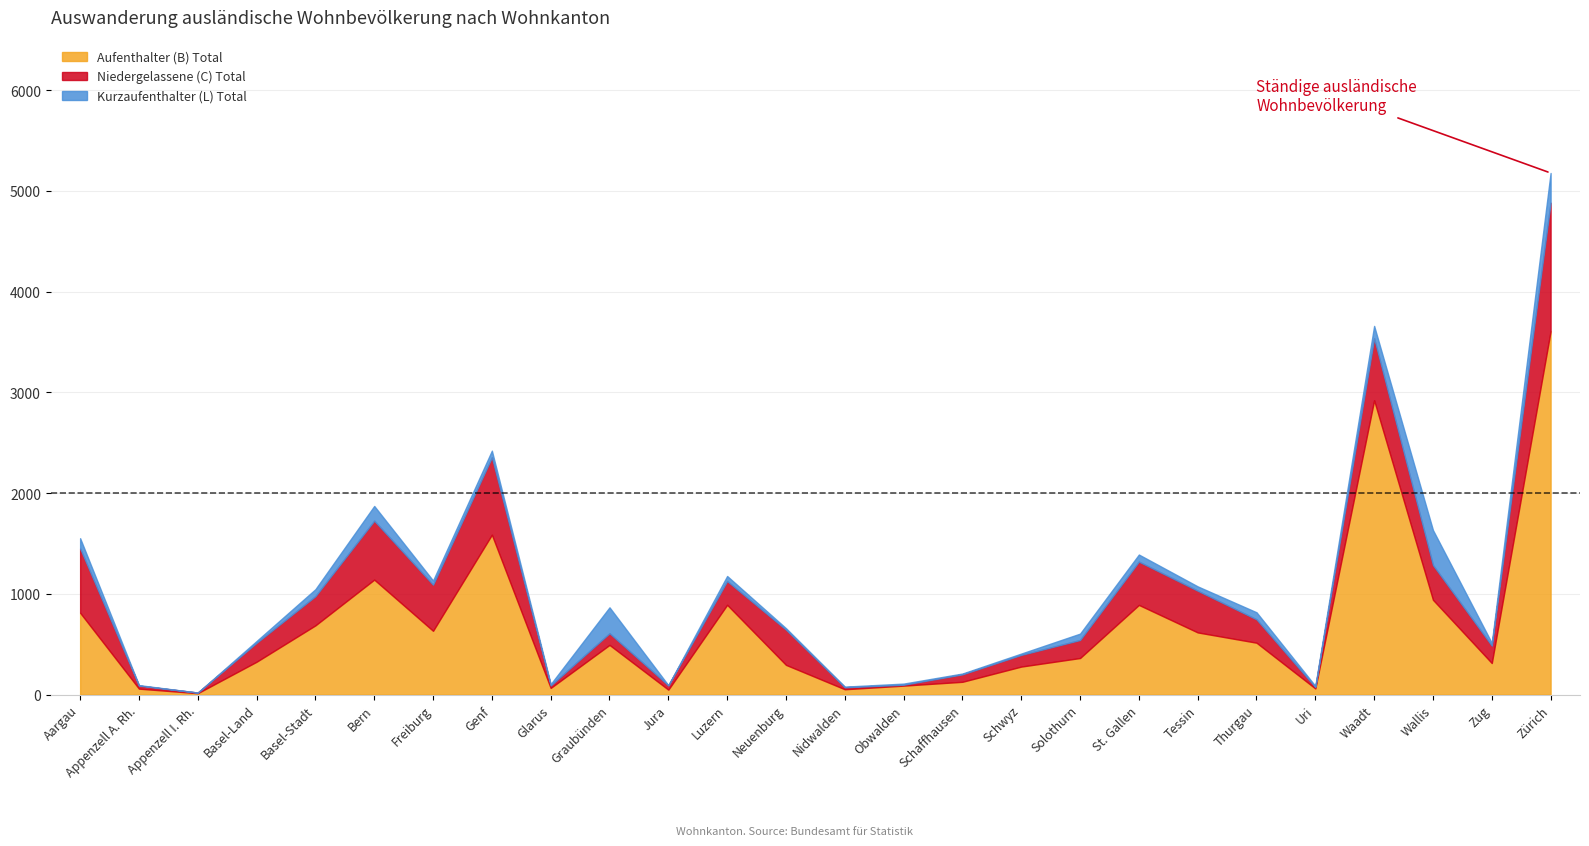

Where do Niedergelassene (C) Total and Kurzaufenthalter (L) Total first cross each other?

Glarus and Graubünden